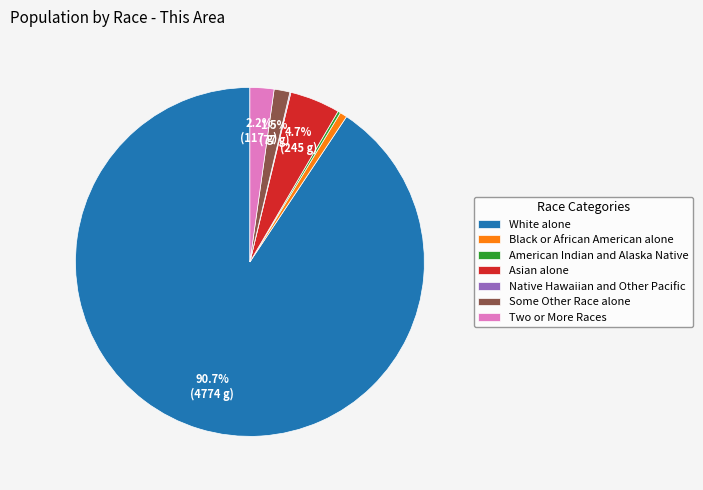

Combined, do Some Other Race alone and Two or More Races account for over 50%?

No